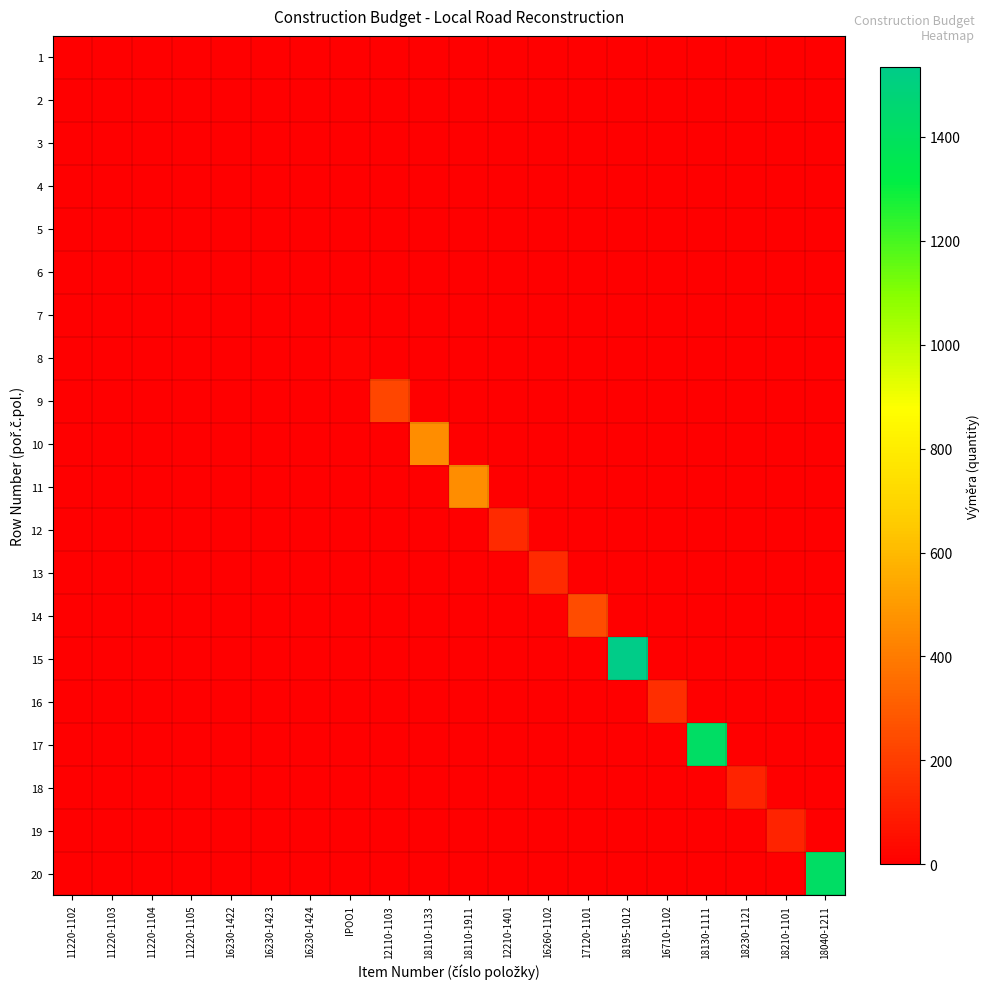

Reading left to right, list all the values displayed in this chart.

1: 11220-1102=3	11220-1103=0	11220-1104=0	11220-1105=0	16230-1422=0	16230-1423=0	16230-1424=0	IPOO1=0	12110-1103=0	18110-1133=0	18110-1911=0	12210-1401=0	16260-1102=0	17120-1101=0	18195-1012=0	16710-1102=0	18130-1111=0	18230-1121=0	18210-1101=0	18040-1211=0
2: 11220-1102=0	11220-1103=5	11220-1104=0	11220-1105=0	16230-1422=0	16230-1423=0	16230-1424=0	IPOO1=0	12110-1103=0	18110-1133=0	18110-1911=0	12210-1401=0	16260-1102=0	17120-1101=0	18195-1012=0	16710-1102=0	18130-1111=0	18230-1121=0	18210-1101=0	18040-1211=0
3: 11220-1102=0	11220-1103=0	11220-1104=4	11220-1105=0	16230-1422=0	16230-1423=0	16230-1424=0	IPOO1=0	12110-1103=0	18110-1133=0	18110-1911=0	12210-1401=0	16260-1102=0	17120-1101=0	18195-1012=0	16710-1102=0	18130-1111=0	18230-1121=0	18210-1101=0	18040-1211=0
4: 11220-1102=0	11220-1103=0	11220-1104=0	11220-1105=1	16230-1422=0	16230-1423=0	16230-1424=0	IPOO1=0	12110-1103=0	18110-1133=0	18110-1911=0	12210-1401=0	16260-1102=0	17120-1101=0	18195-1012=0	16710-1102=0	18130-1111=0	18230-1121=0	18210-1101=0	18040-1211=0
5: 11220-1102=0	11220-1103=0	11220-1104=0	11220-1105=0	16230-1422=3	16230-1423=0	16230-1424=0	IPOO1=0	12110-1103=0	18110-1133=0	18110-1911=0	12210-1401=0	16260-1102=0	17120-1101=0	18195-1012=0	16710-1102=0	18130-1111=0	18230-1121=0	18210-1101=0	18040-1211=0
6: 11220-1102=0	11220-1103=0	11220-1104=0	11220-1105=0	16230-1422=0	16230-1423=5	16230-1424=0	IPOO1=0	12110-1103=0	18110-1133=0	18110-1911=0	12210-1401=0	16260-1102=0	17120-1101=0	18195-1012=0	16710-1102=0	18130-1111=0	18230-1121=0	18210-1101=0	18040-1211=0
7: 11220-1102=0	11220-1103=0	11220-1104=0	11220-1105=0	16230-1422=0	16230-1423=0	16230-1424=4	IPOO1=0	12110-1103=0	18110-1133=0	18110-1911=0	12210-1401=0	16260-1102=0	17120-1101=0	18195-1012=0	16710-1102=0	18130-1111=0	18230-1121=0	18210-1101=0	18040-1211=0
8: 11220-1102=0	11220-1103=0	11220-1104=0	11220-1105=0	16230-1422=0	16230-1423=0	16230-1424=0	IPOO1=13	12110-1103=0	18110-1133=0	18110-1911=0	12210-1401=0	16260-1102=0	17120-1101=0	18195-1012=0	16710-1102=0	18130-1111=0	18230-1121=0	18210-1101=0	18040-1211=0
9: 11220-1102=0	11220-1103=0	11220-1104=0	11220-1105=0	16230-1422=0	16230-1423=0	16230-1424=0	IPOO1=0	12110-1103=230	18110-1133=0	18110-1911=0	12210-1401=0	16260-1102=0	17120-1101=0	18195-1012=0	16710-1102=0	18130-1111=0	18230-1121=0	18210-1101=0	18040-1211=0
10: 11220-1102=0	11220-1103=0	11220-1104=0	11220-1105=0	16230-1422=0	16230-1423=0	16230-1424=0	IPOO1=0	12110-1103=0	18110-1133=460	18110-1911=0	12210-1401=0	16260-1102=0	17120-1101=0	18195-1012=0	16710-1102=0	18130-1111=0	18230-1121=0	18210-1101=0	18040-1211=0
11: 11220-1102=0	11220-1103=0	11220-1104=0	11220-1105=0	16230-1422=0	16230-1423=0	16230-1424=0	IPOO1=0	12110-1103=0	18110-1133=0	18110-1911=460	12210-1401=0	16260-1102=0	17120-1101=0	18195-1012=0	16710-1102=0	18130-1111=0	18230-1121=0	18210-1101=0	18040-1211=0
12: 11220-1102=0	11220-1103=0	11220-1104=0	11220-1105=0	16230-1422=0	16230-1423=0	16230-1424=0	IPOO1=0	12110-1103=0	18110-1133=0	18110-1911=0	12210-1401=140	16260-1102=0	17120-1101=0	18195-1012=0	16710-1102=0	18130-1111=0	18230-1121=0	18210-1101=0	18040-1211=0
13: 11220-1102=0	11220-1103=0	11220-1104=0	11220-1105=0	16230-1422=0	16230-1423=0	16230-1424=0	IPOO1=0	12110-1103=0	18110-1133=0	18110-1911=0	12210-1401=0	16260-1102=140	17120-1101=0	18195-1012=0	16710-1102=0	18130-1111=0	18230-1121=0	18210-1101=0	18040-1211=0
14: 11220-1102=0	11220-1103=0	11220-1104=0	11220-1105=0	16230-1422=0	16230-1423=0	16230-1424=0	IPOO1=0	12110-1103=0	18110-1133=0	18110-1911=0	12210-1401=0	16260-1102=0	17120-1101=250	18195-1012=0	16710-1102=0	18130-1111=0	18230-1121=0	18210-1101=0	18040-1211=0
15: 11220-1102=0	11220-1103=0	11220-1104=0	11220-1105=0	16230-1422=0	16230-1423=0	16230-1424=0	IPOO1=0	12110-1103=0	18110-1133=0	18110-1911=0	12210-1401=0	16260-1102=0	17120-1101=0	18195-1012=1535	16710-1102=0	18130-1111=0	18230-1121=0	18210-1101=0	18040-1211=0
16: 11220-1102=0	11220-1103=0	11220-1104=0	11220-1105=0	16230-1422=0	16230-1423=0	16230-1424=0	IPOO1=0	12110-1103=0	18110-1133=0	18110-1911=0	12210-1401=0	16260-1102=0	17120-1101=0	18195-1012=0	16710-1102=153	18130-1111=0	18230-1121=0	18210-1101=0	18040-1211=0
17: 11220-1102=0	11220-1103=0	11220-1104=0	11220-1105=0	16230-1422=0	16230-1423=0	16230-1424=0	IPOO1=0	12110-1103=0	18110-1133=0	18110-1911=0	12210-1401=0	16260-1102=0	17120-1101=0	18195-1012=0	16710-1102=0	18130-1111=1420	18230-1121=0	18210-1101=0	18040-1211=0
18: 11220-1102=0	11220-1103=0	11220-1104=0	11220-1105=0	16230-1422=0	16230-1423=0	16230-1424=0	IPOO1=0	12110-1103=0	18110-1133=0	18110-1911=0	12210-1401=0	16260-1102=0	17120-1101=0	18195-1012=0	16710-1102=0	18130-1111=0	18230-1121=115	18210-1101=0	18040-1211=0
19: 11220-1102=0	11220-1103=0	11220-1104=0	11220-1105=0	16230-1422=0	16230-1423=0	16230-1424=0	IPOO1=0	12110-1103=0	18110-1133=0	18110-1911=0	12210-1401=0	16260-1102=0	17120-1101=0	18195-1012=0	16710-1102=0	18130-1111=0	18230-1121=0	18210-1101=115	18040-1211=0
20: 11220-1102=0	11220-1103=0	11220-1104=0	11220-1105=0	16230-1422=0	16230-1423=0	16230-1424=0	IPOO1=0	12110-1103=0	18110-1133=0	18110-1911=0	12210-1401=0	16260-1102=0	17120-1101=0	18195-1012=0	16710-1102=0	18130-1111=0	18230-1121=0	18210-1101=0	18040-1211=1420